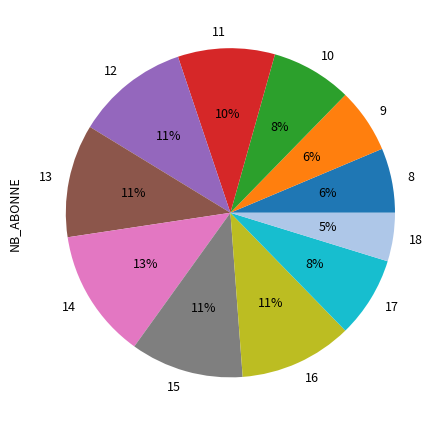

Approximately how many times larger is the value at 18 compared to 14?

0.4